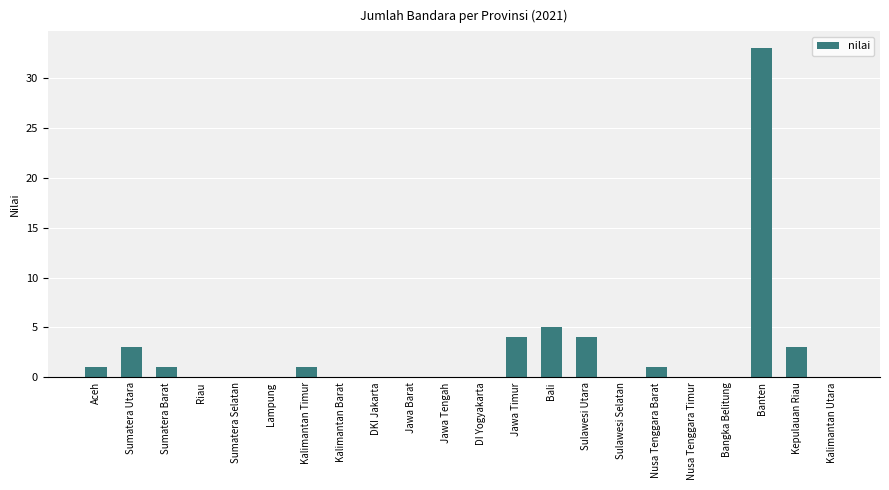

The chart shows a value of 20 at Jawa Tengah. True or false?

False